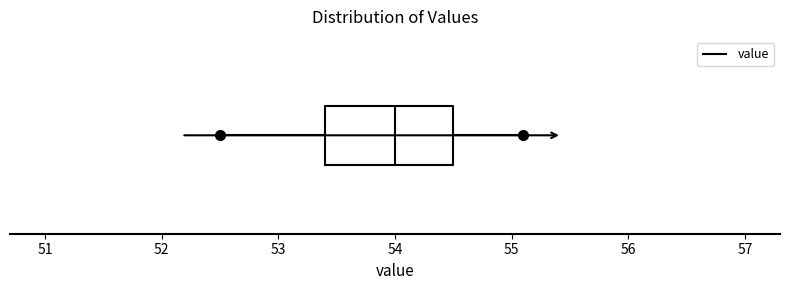

Transcribe this box plot: give where the median line is, the range the box spans, and where the two whiskers end, as read against the x-axis. The values are not printed on the chart, so give them approximately, as read against the axis.

median 54.0, box 53.4 to 54.5, whiskers 52.5 to 55.1